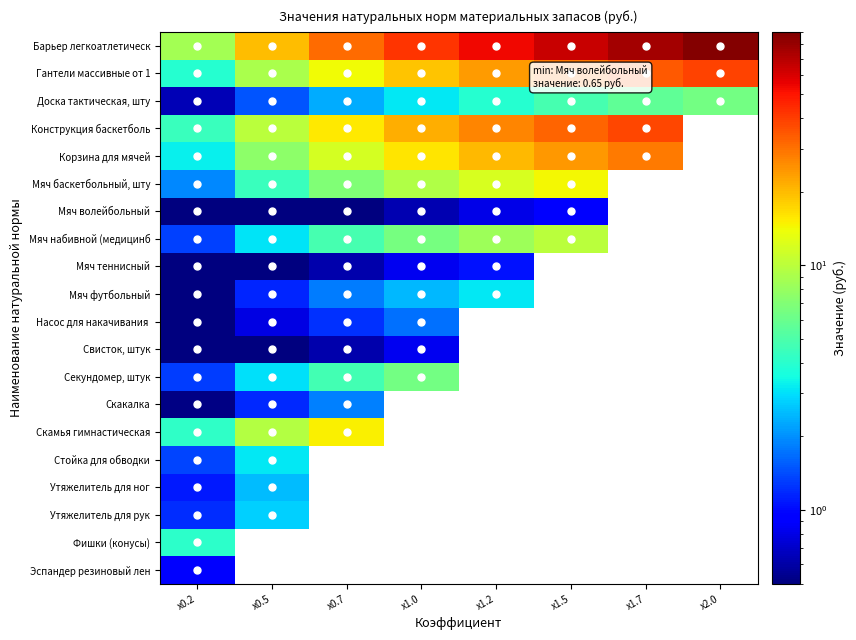

How many categories are shown in the chart?

8